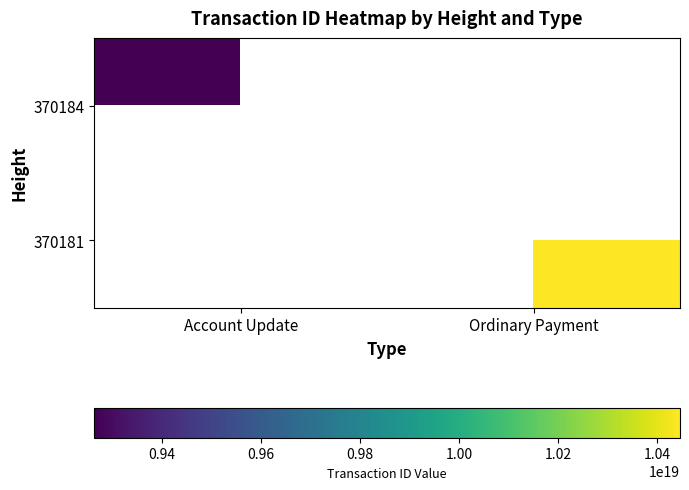

True or false: 370181 has a value of 10445928346437081088.0 at Ordinary Payment.

True